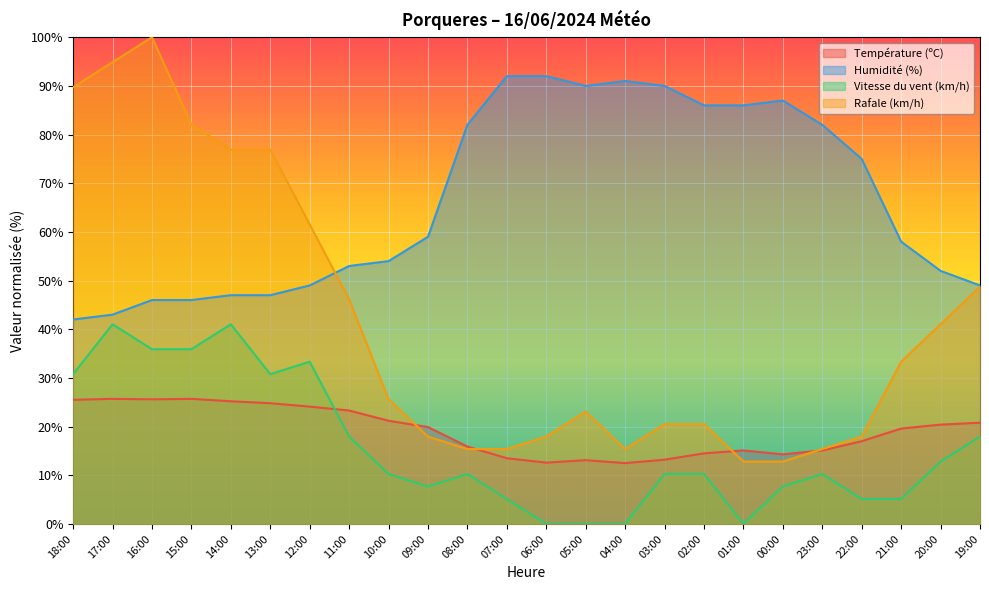

Which series changed the most between 18:00 and 14:00?

Rafale (km/h)